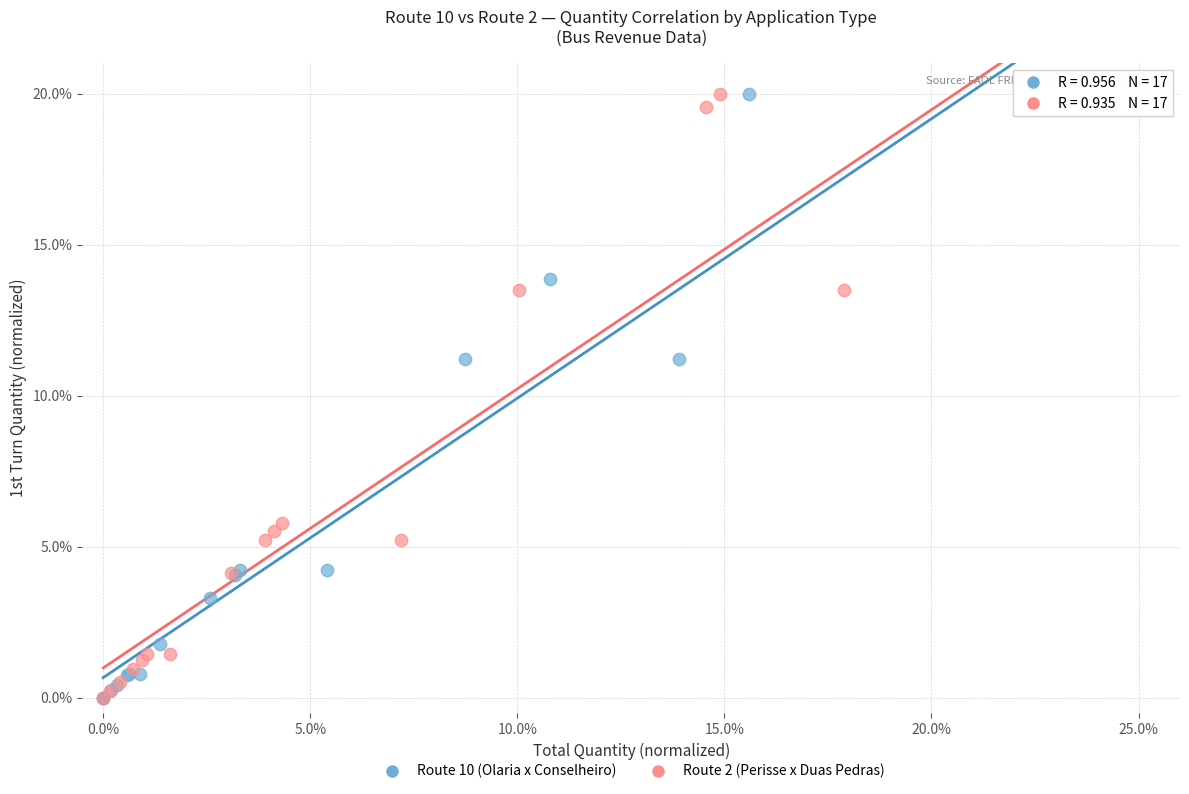

Which series has the largest Y range (max minus min)?

Route 10 (Olaria x Conselheiro)